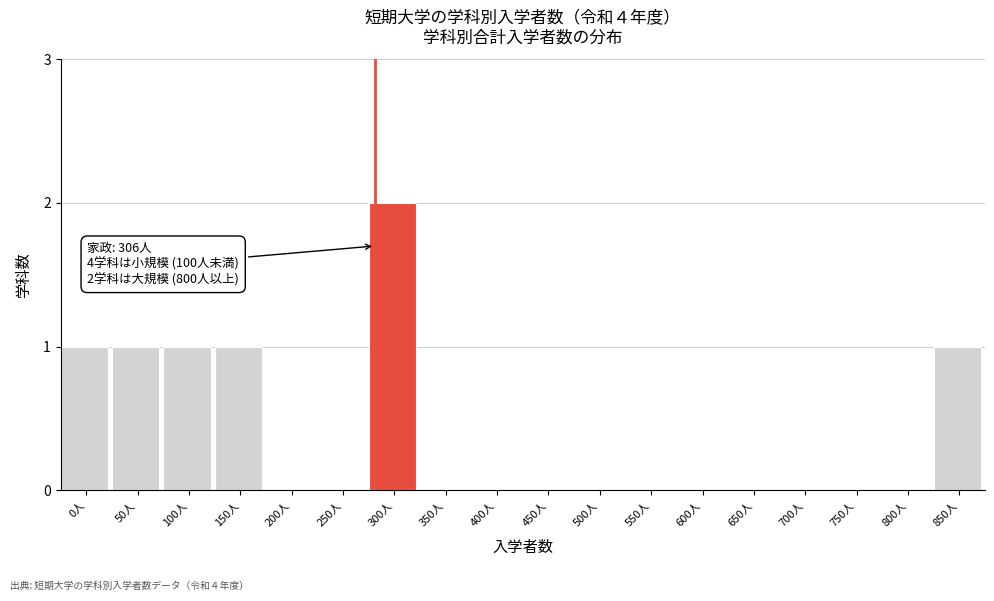

Reading left to right, list all the values displayed in this chart.

0人=1	50人=1	100人=1	150人=1	200人=0	250人=0	300人=2	350人=0	400人=0	450人=0	500人=0	550人=0	600人=0	650人=0	700人=0	750人=0	800人=0	850人=1